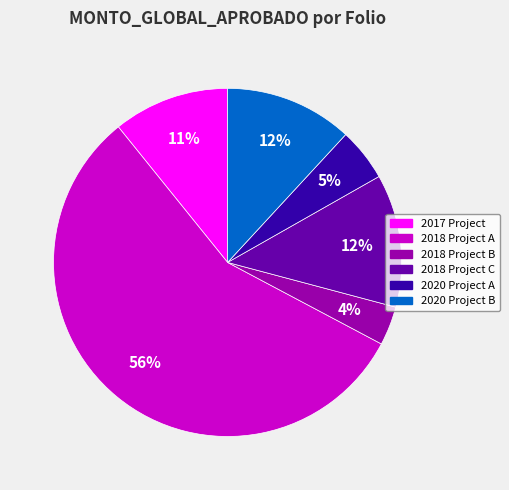

To the nearest percent, what is the average slice percentage?

17%